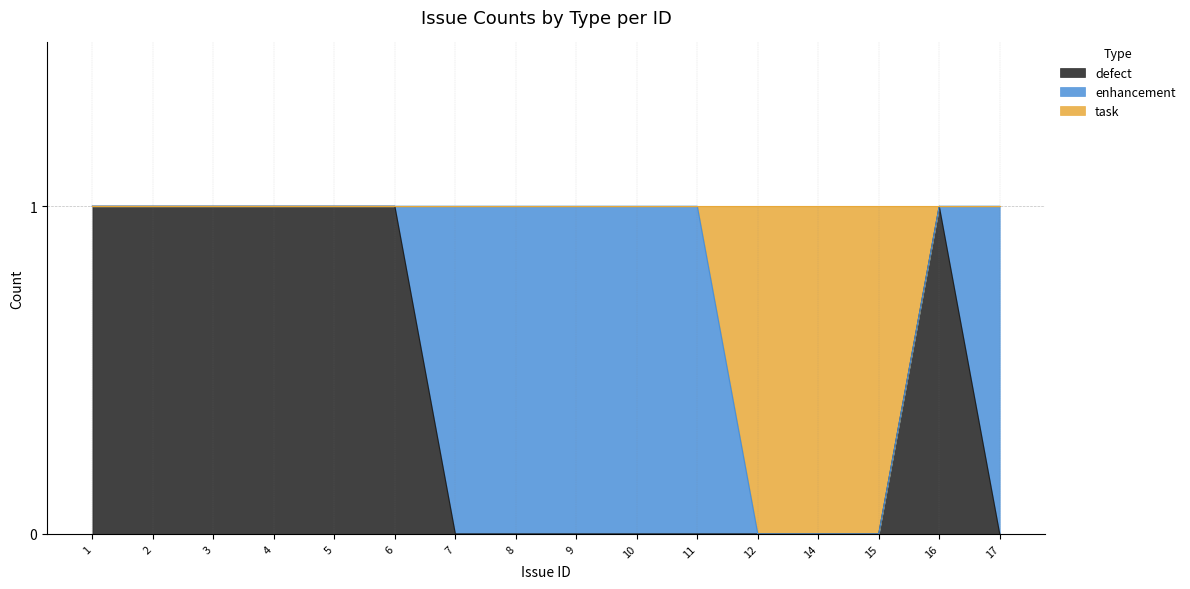

What are all the series names shown in the legend?

defect, enhancement, task